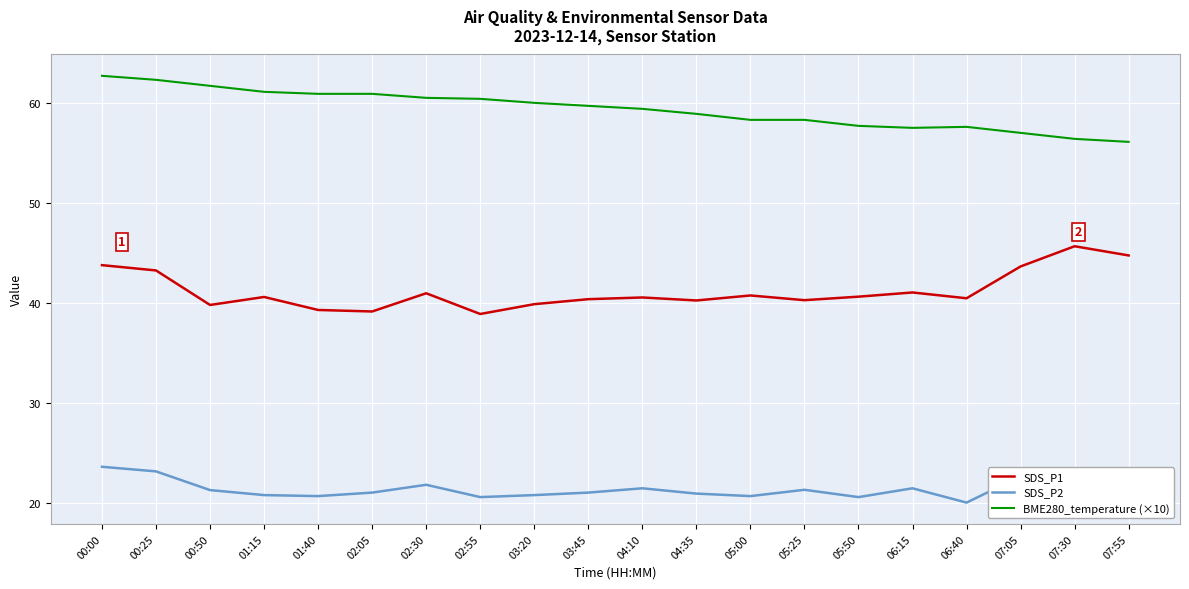

What is the difference between the BME280_temperature (×10) values at 05:00 and 00:50?

3.4